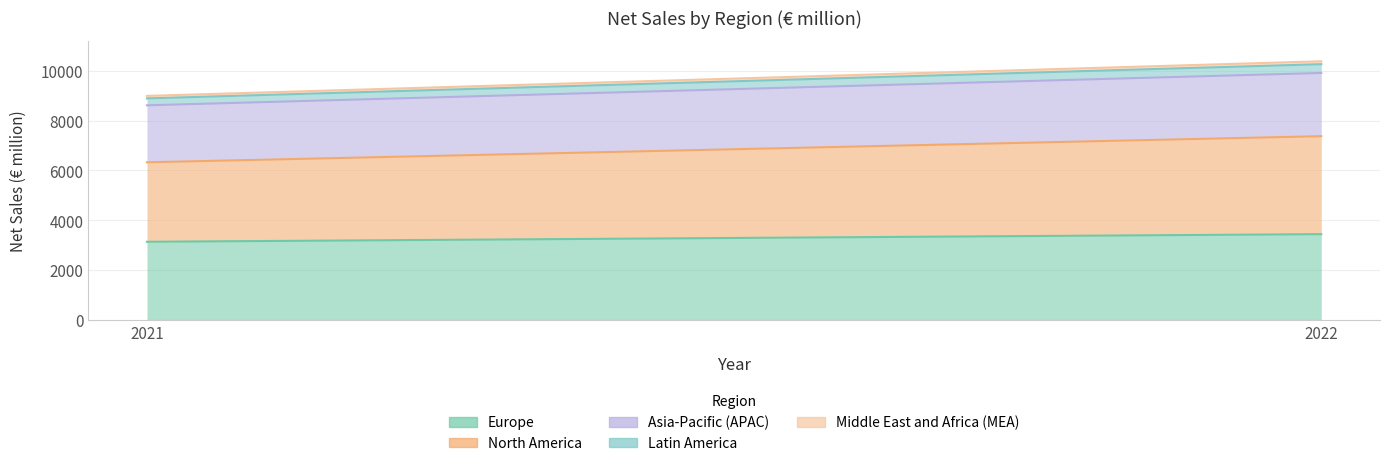

Which series has the widest spread of values?

North America